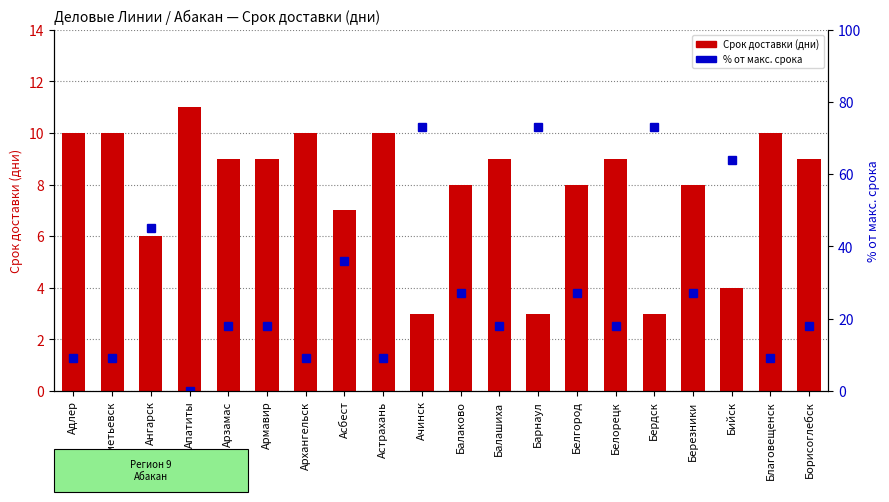

Which has a higher value, Архангельск or Альметьевск?

Архангельск